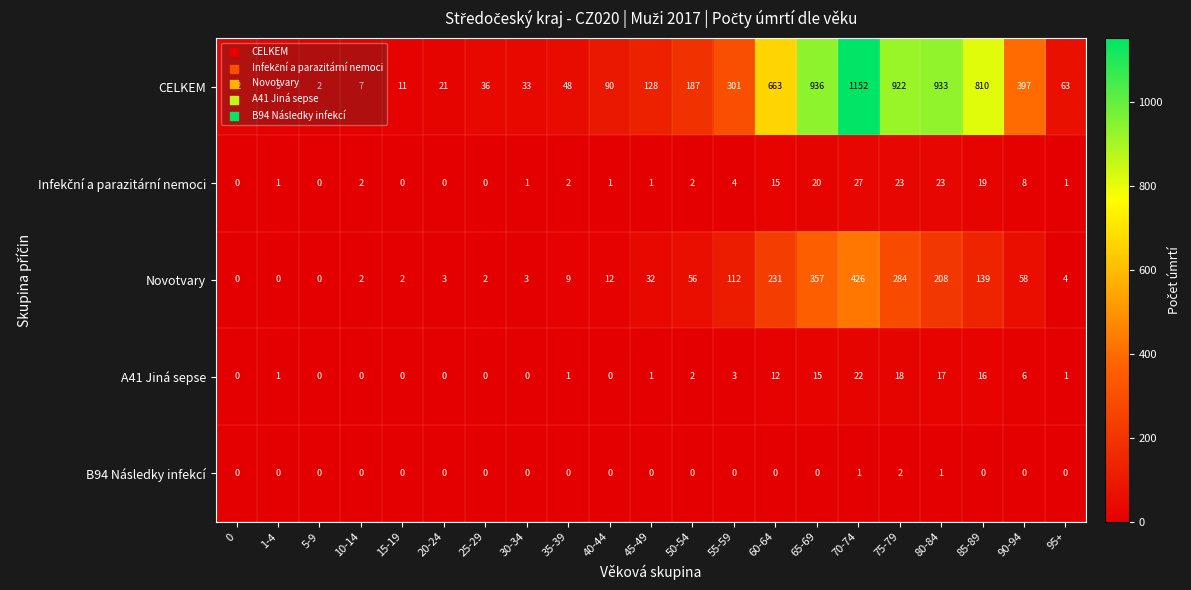

Count the number of categories in the chart.

21